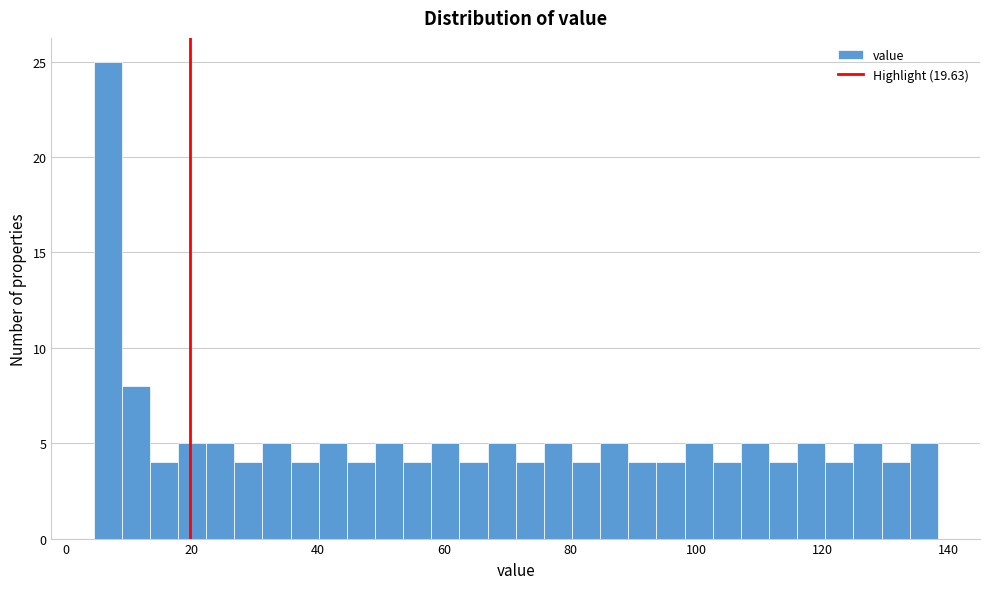

Around what value on the x-axis is the tallest bar? Give the approximate position of its centre, as read against the axis.

6